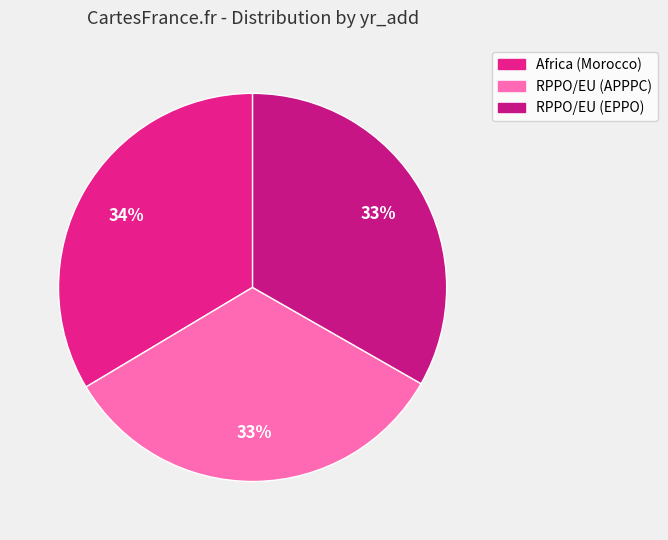

Does any single category account for the majority?

No